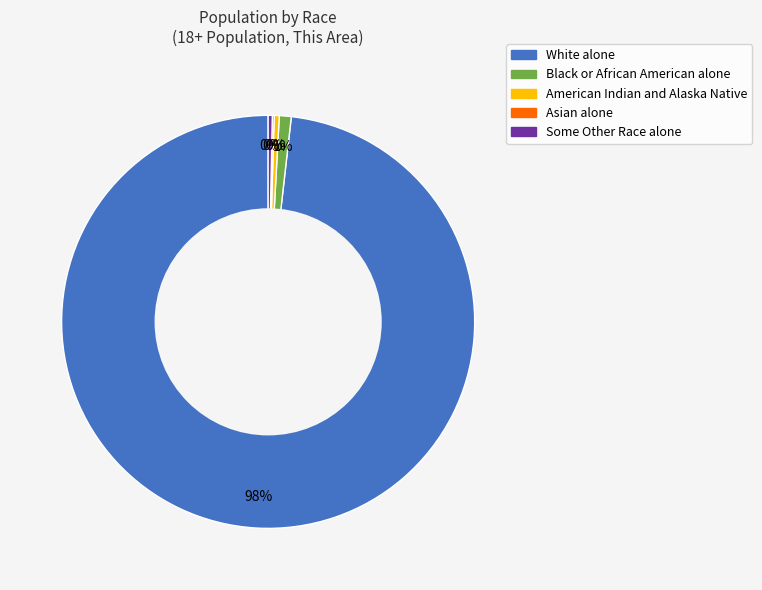

Which category accounts for the majority?

White alone